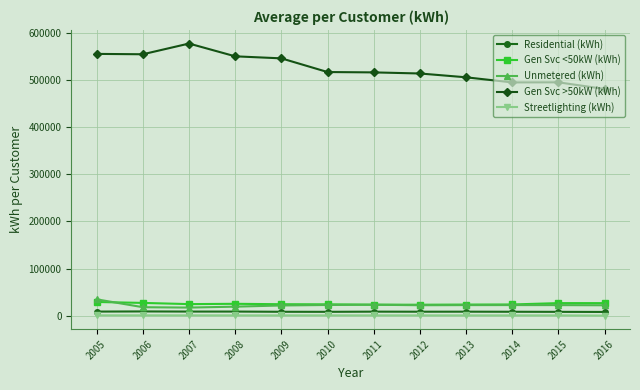

What is the value of the Unmetered (kWh) point at the 5th from the left?

21897.6